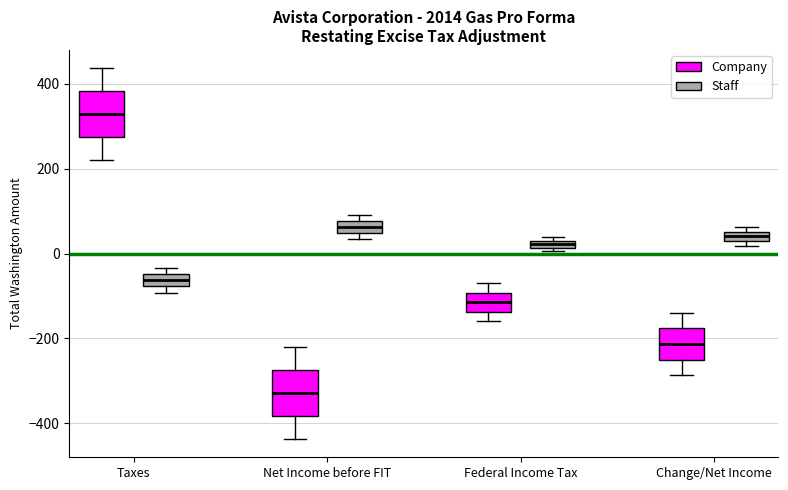

Which box has the lowest median line?

Net Income before FIT (Company)